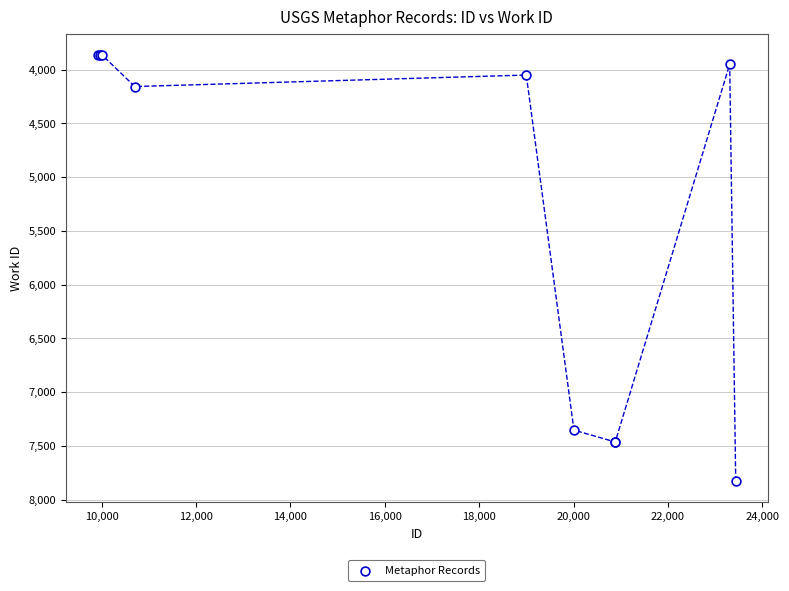

What Y value in the scatter plot is closest to 5846?

7353